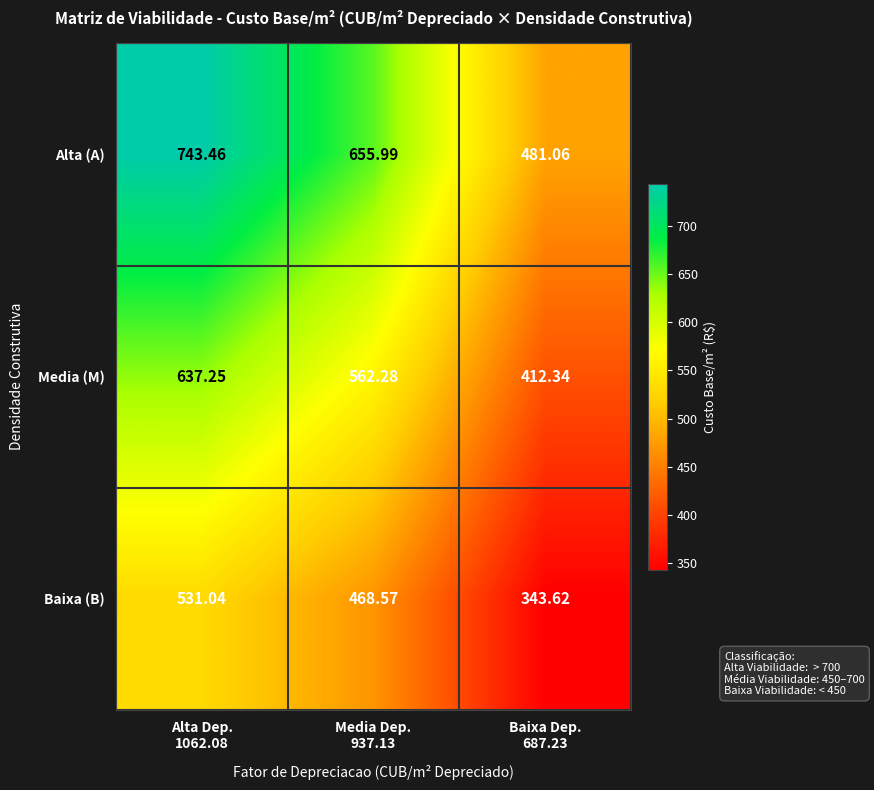

List the series in order of their overall mean, lowest first.

Baixa (B), Media (M), Alta (A)